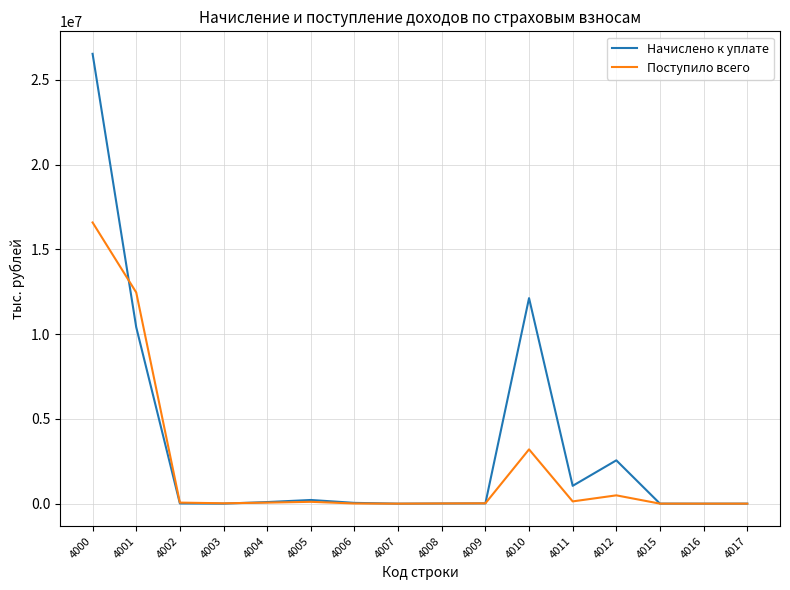

The value of Начислено к уплате at 4000 is 26535409. True or false?

True